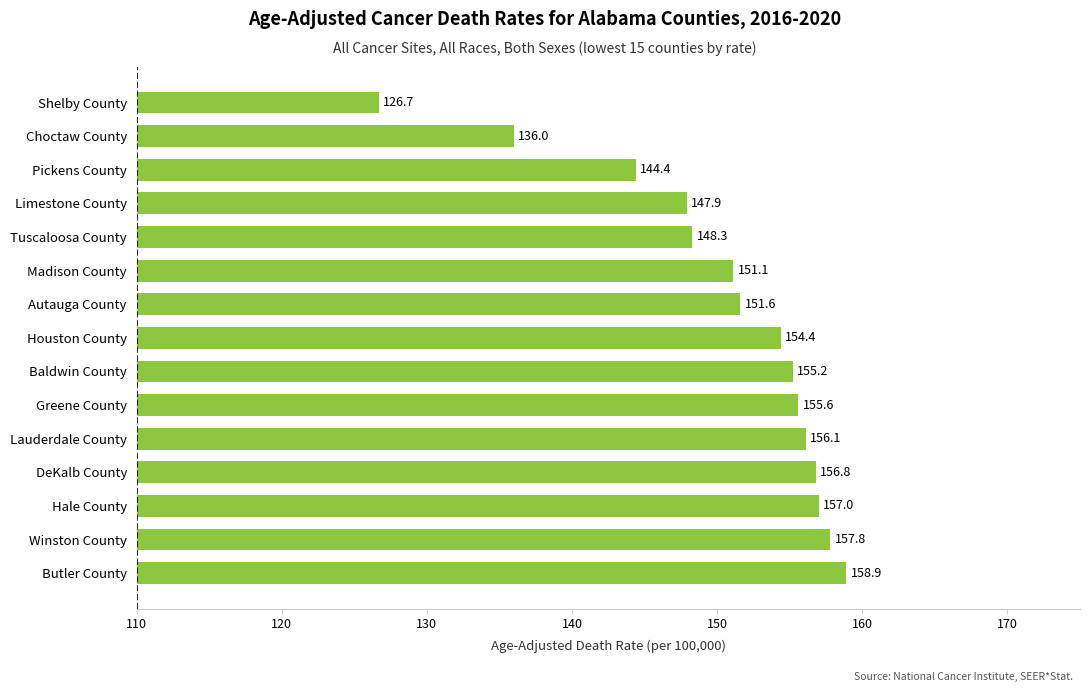

What is the ratio of the value at Winston County to the value at Greene County?

1.0